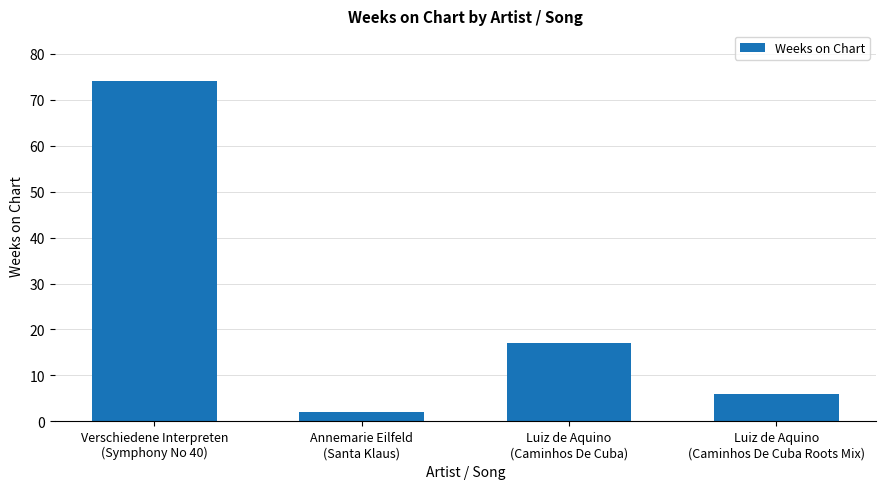

Reading right to left, transcribe all the data shown in this chart.

6	17	2	74